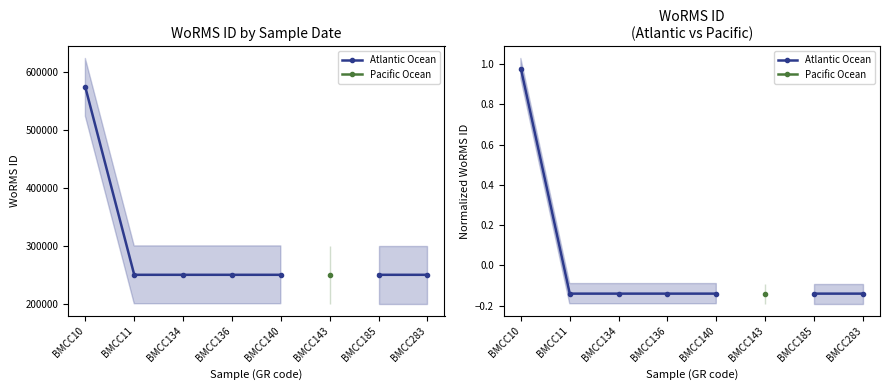

Which series has the widest spread of values?

Atlantic Ocean